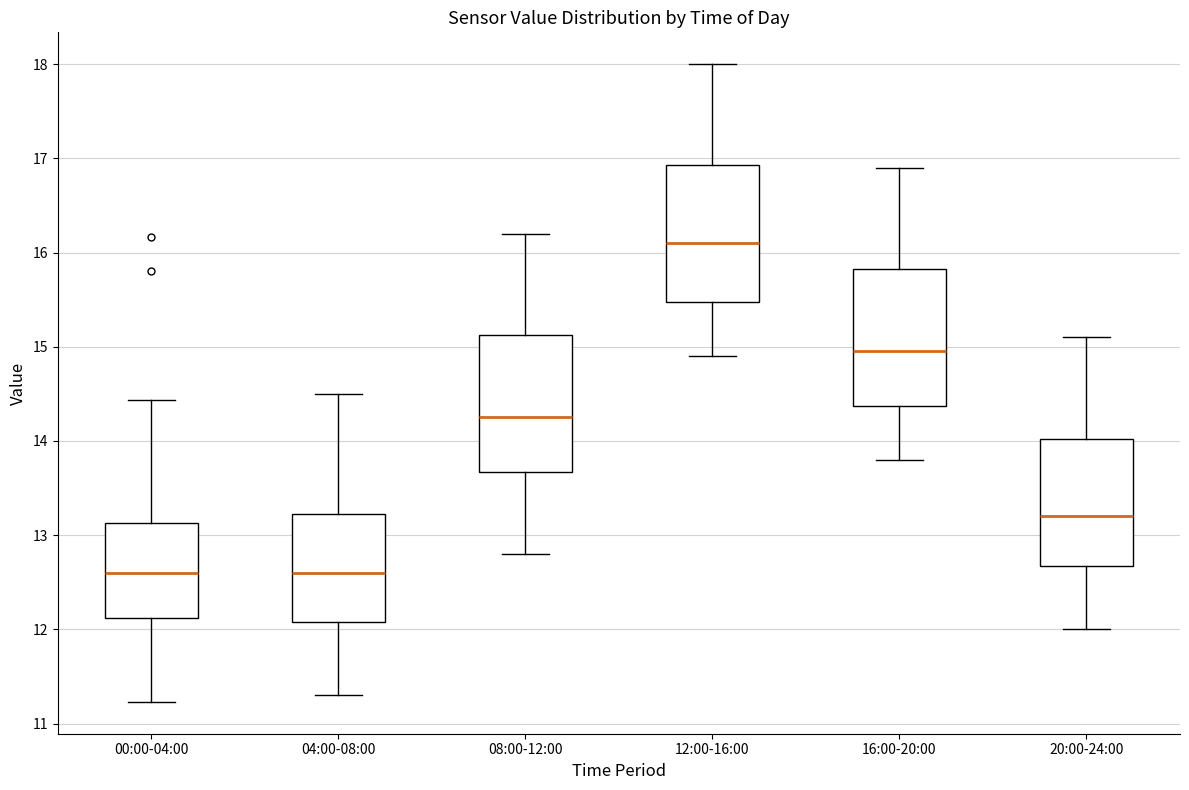

Where is the upper edge of the box for 08:00-12:00 on the y-axis? The values are not printed on the chart, so give them approximately, as read against the axis.

15.1